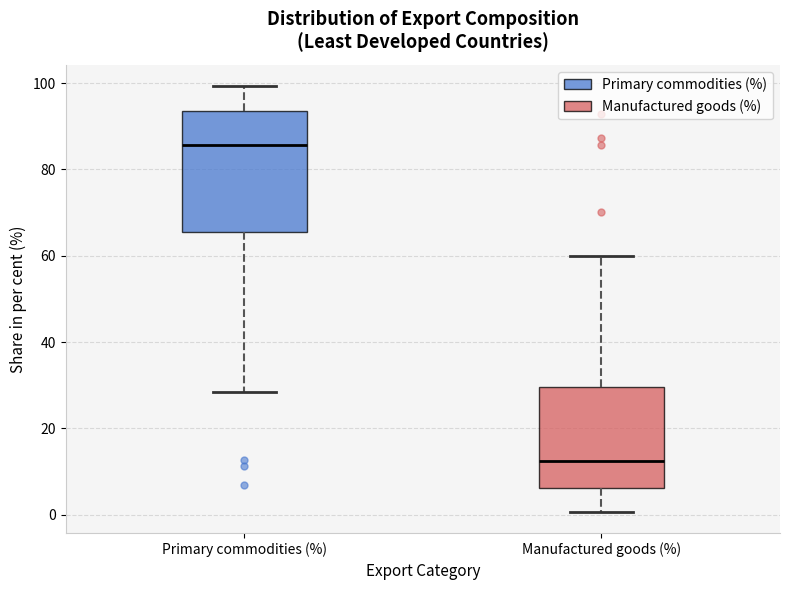

Which box's median line is the lowest?

Manufactured goods (%)